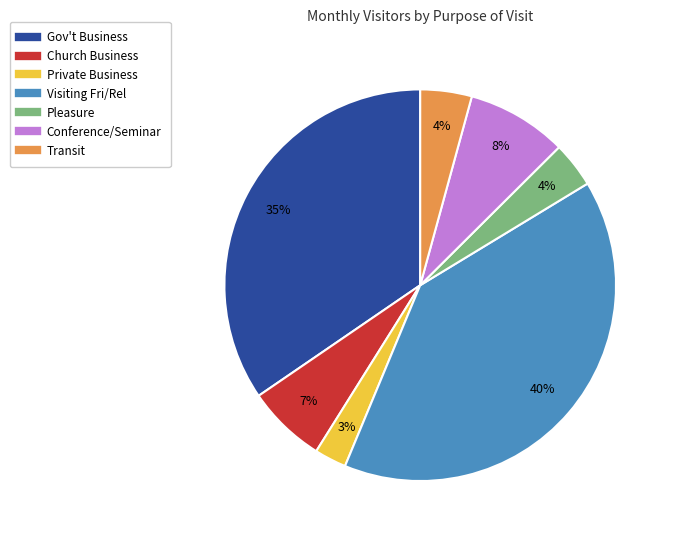

To the nearest percent, what is the difference between the Private Business and Gov't Business slice percentages?

32%